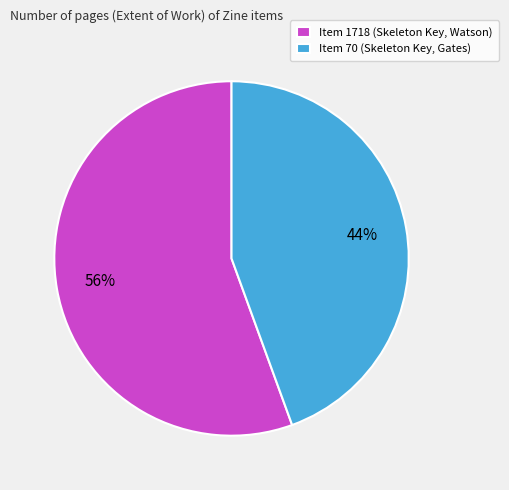

To the nearest percent, what is the combined percentage of Item 1718 (Skeleton Key, Watson) and Item 70 (Skeleton Key, Gates)?

100%